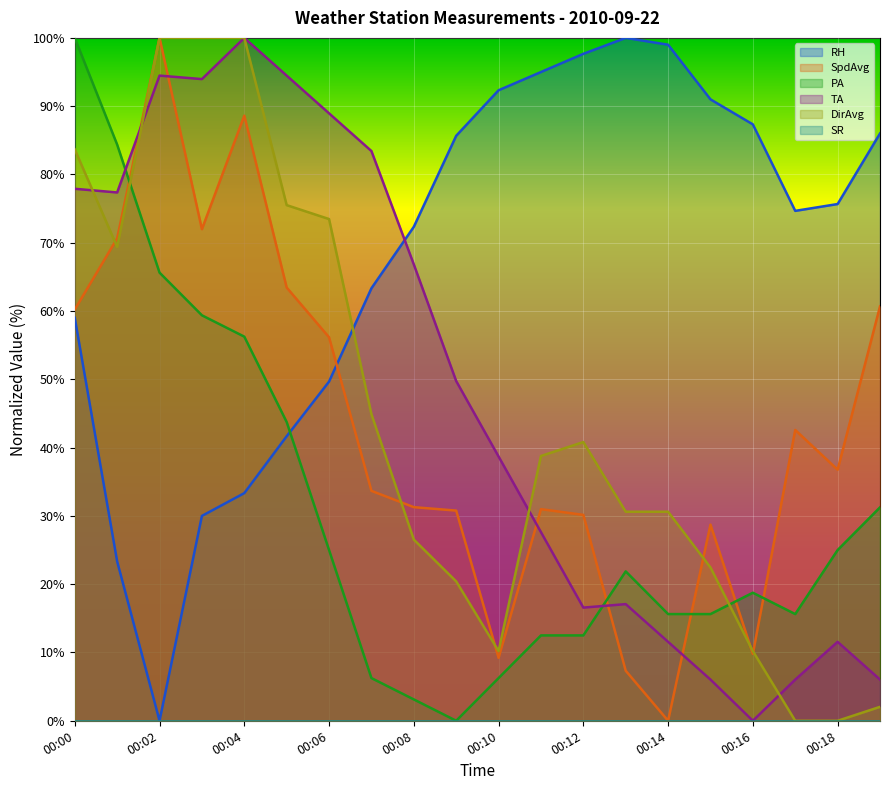

How many values in RH are above zero?

19